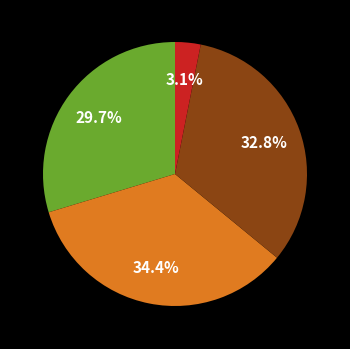

Is there any slice that represents more than half of the pie?

No